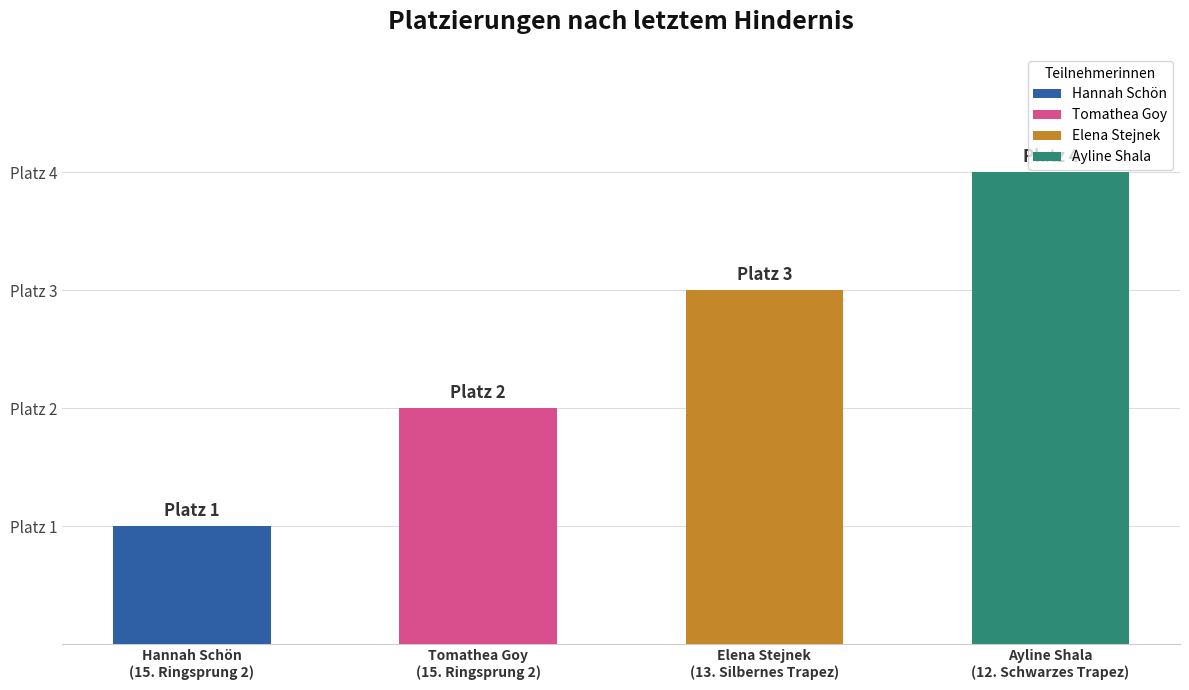

What is the ratio of the value at Tomathea Goy
(15. Ringsprung 2) to the value at Ayline Shala
(12. Schwarzes Trapez)?

0.5